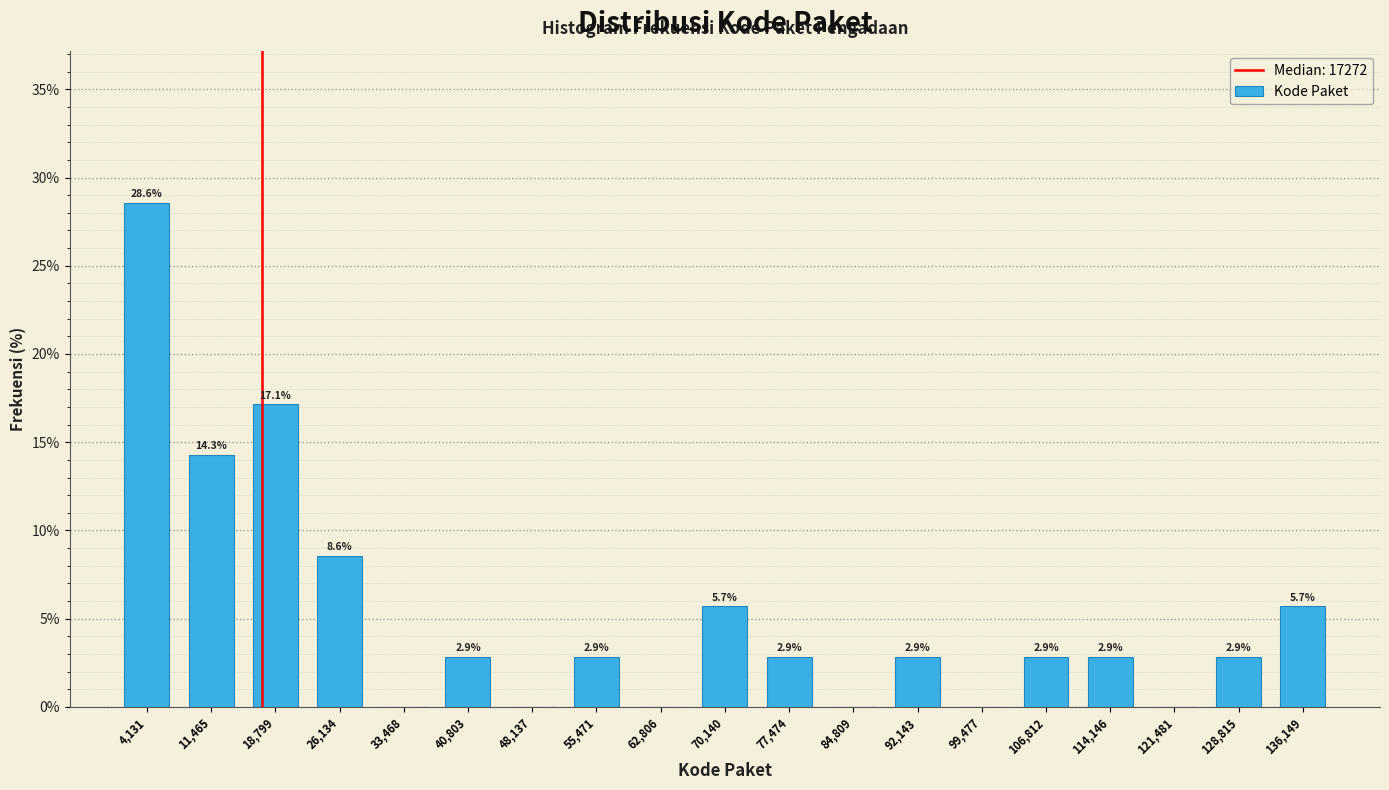

Which range on the x-axis has the tallest bar?

0 to 8000